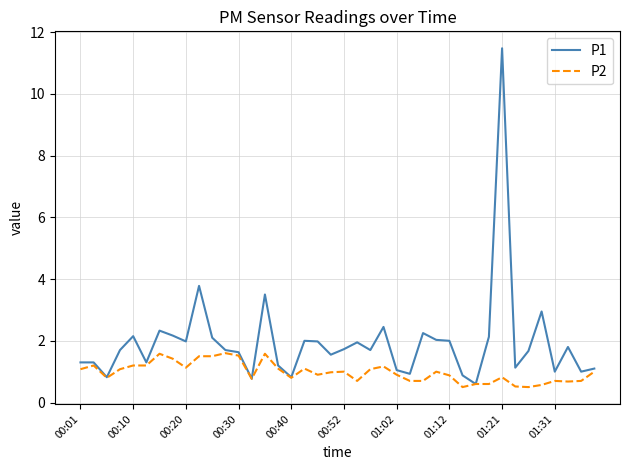

Which series has the largest total across all categories?

P1